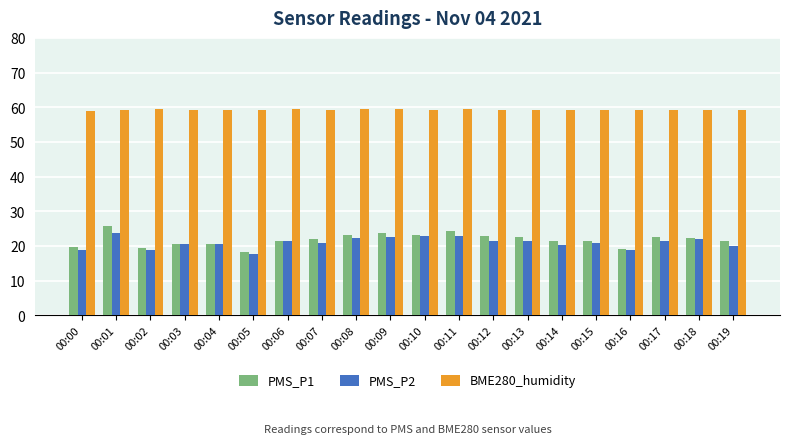

True or false: PMS_P1 has a value of 18.2 at 00:05.

True